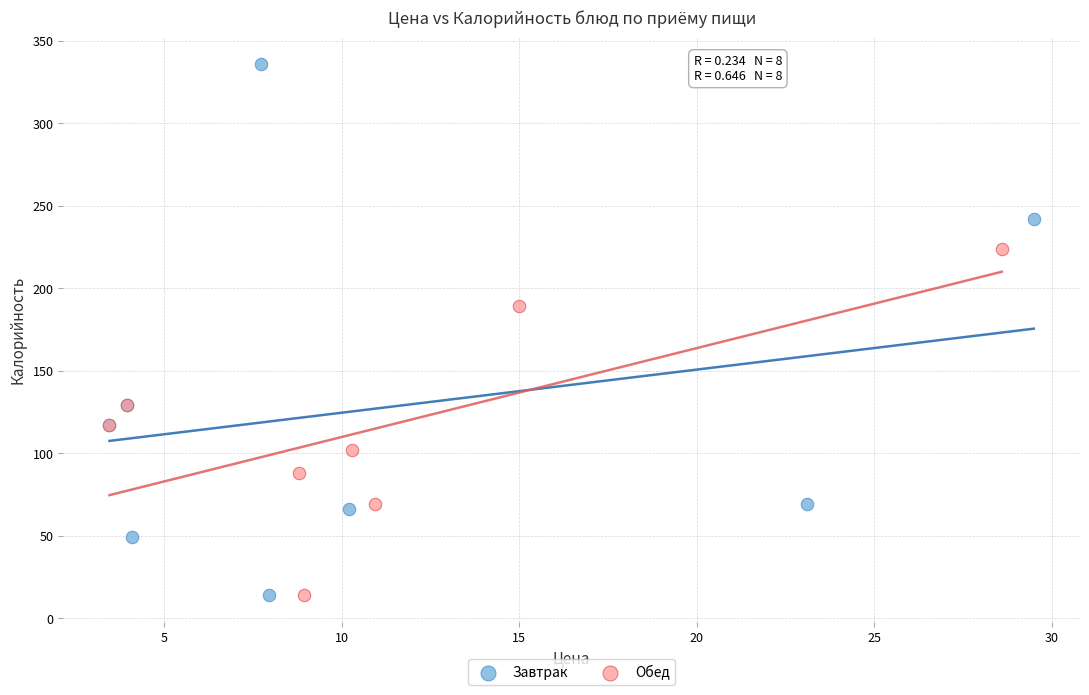

Which series reaches the maximum Y coordinate?

Завтрак